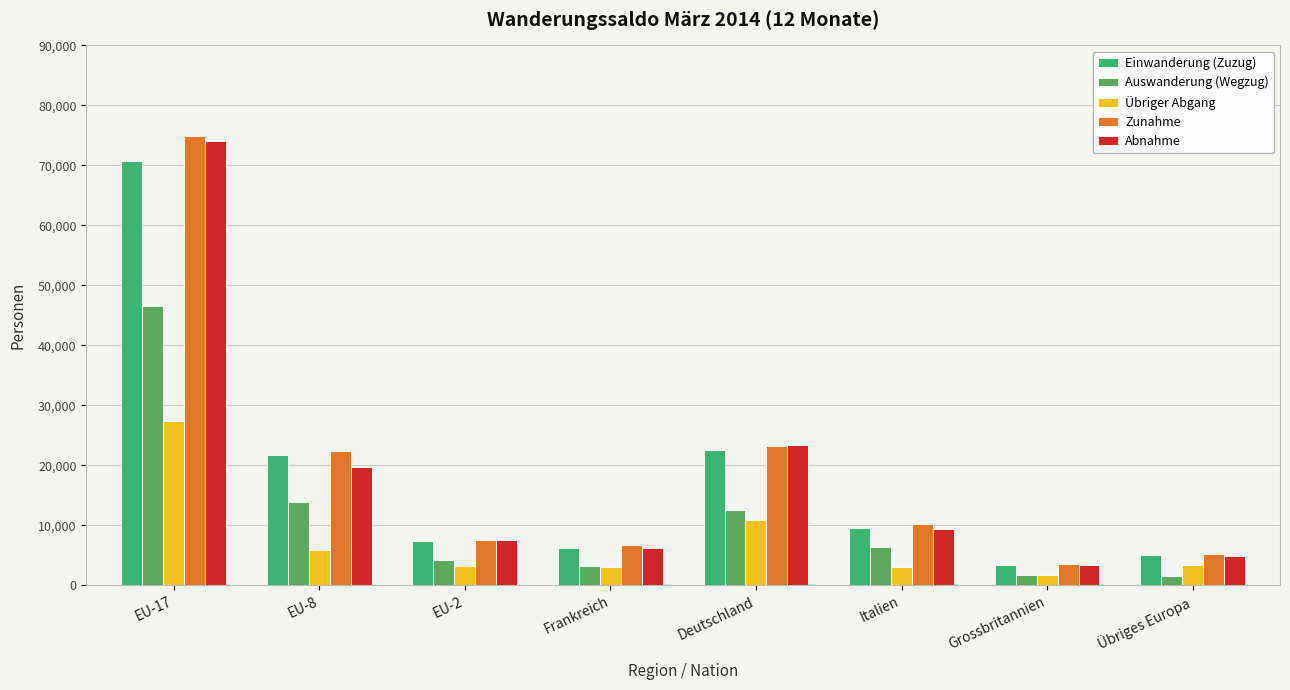

What is the difference between the Übriger Abgang values at Italien and Frankreich?

73